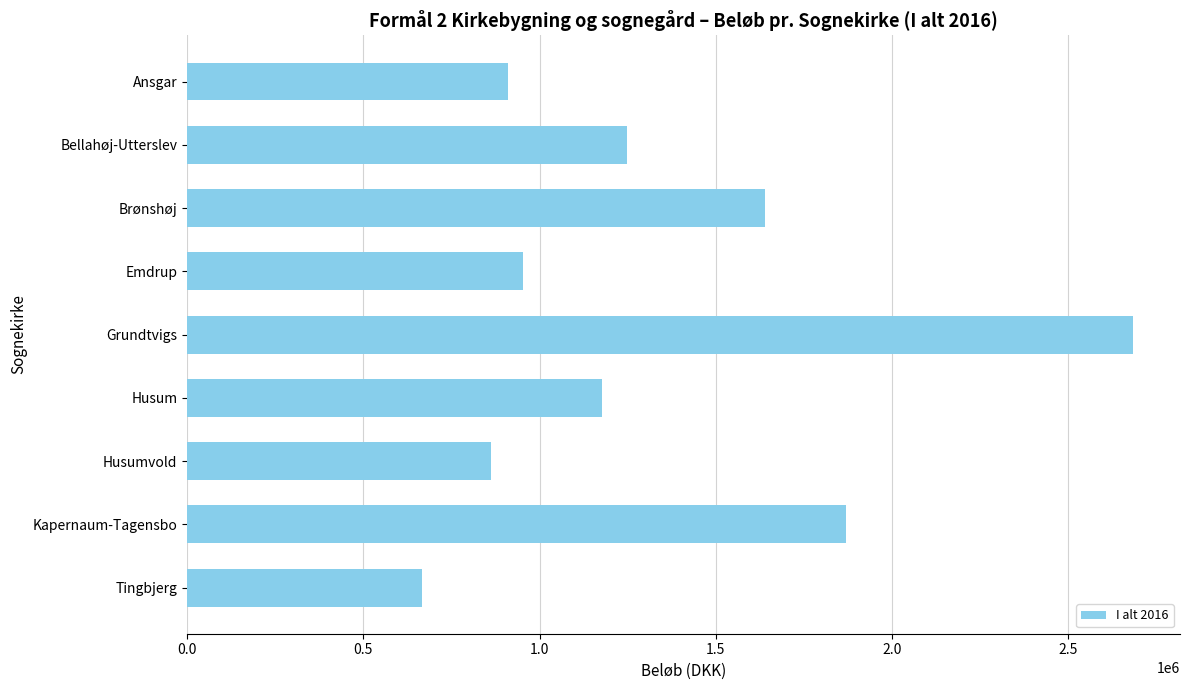

Which category has the lowest value across all series?

Tingbjerg